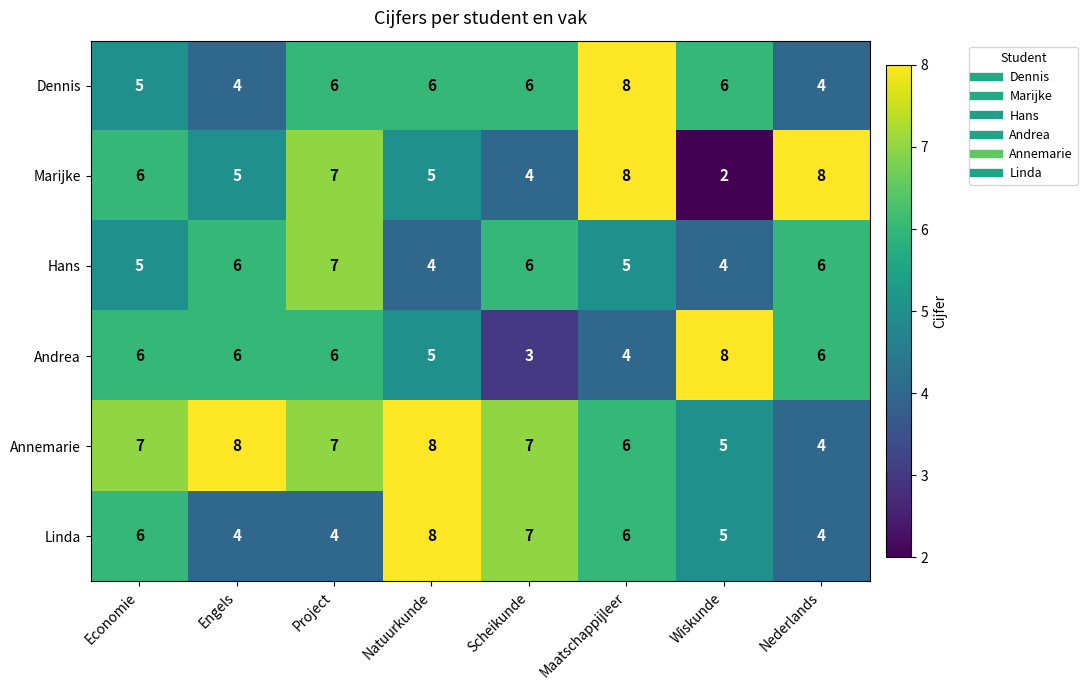

What is the average value of the Linda series?

6